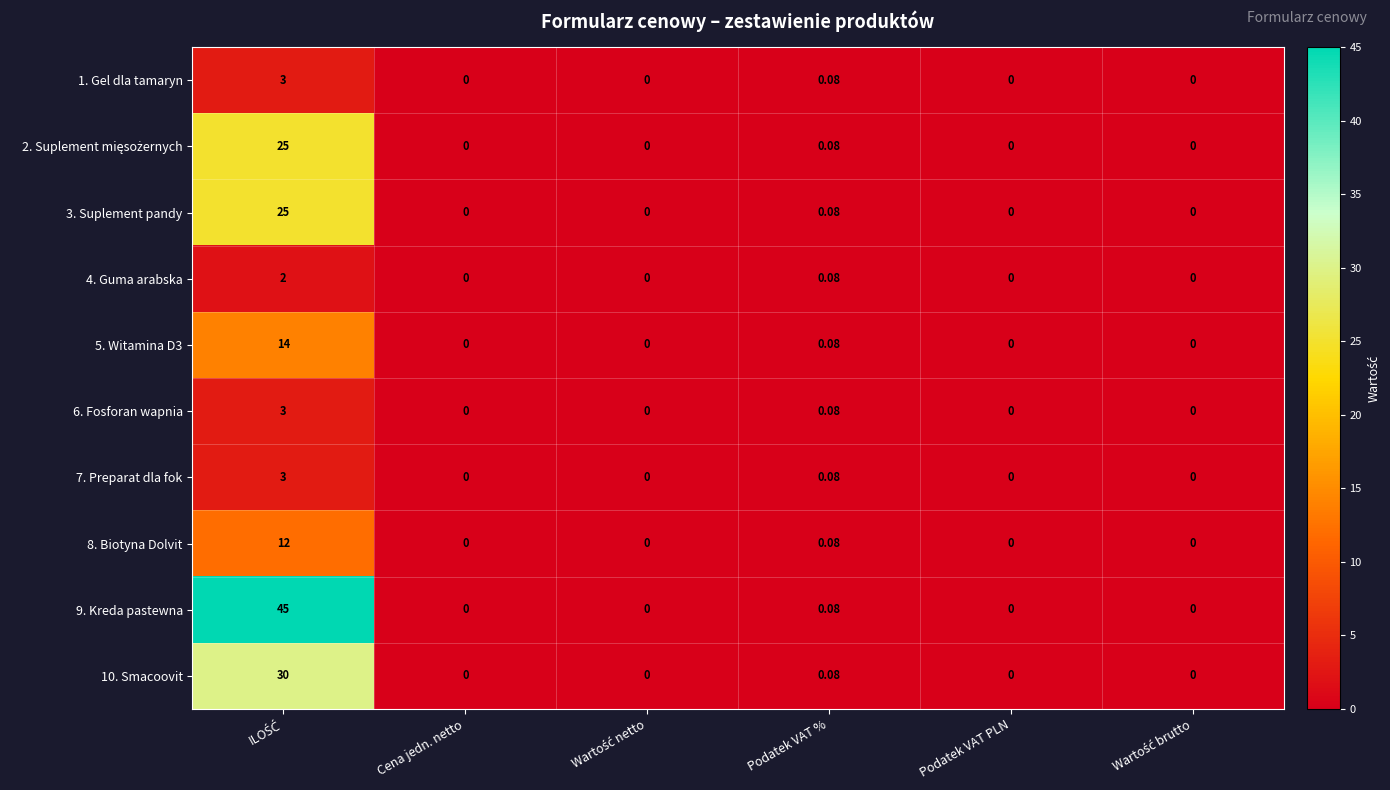

Where is 9. Kreda pastewna nearest to the value 22?

Podatek VAT %